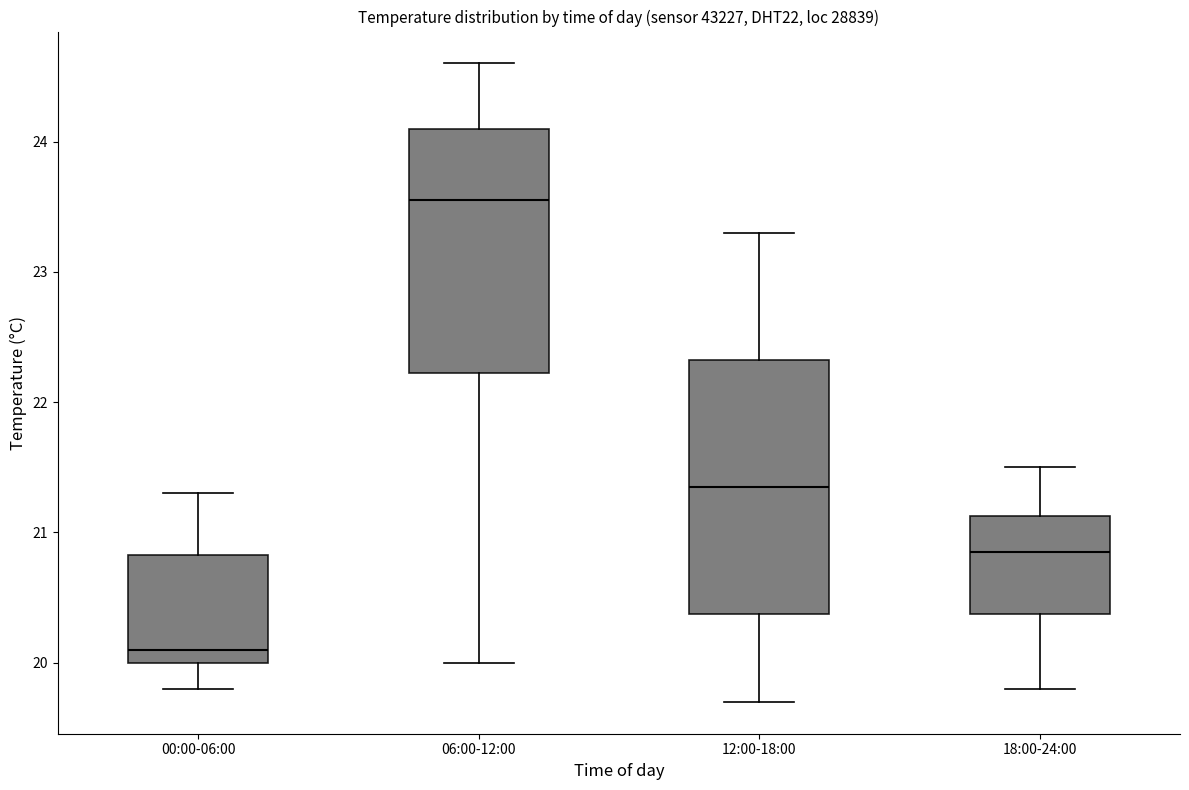

Reading left to right, read every box against the y-axis: the position of its median line, the range the box covers, and the ends of its whiskers. The values are not printed on the chart, so give them approximately, as read against the axis.

00:00-06:00: median 20.1, box 20.0 to 20.8, whiskers 19.8 to 21.3
06:00-12:00: median 23.6, box 22.2 to 24.1, whiskers 20.0 to 24.6
12:00-18:00: median 21.4, box 20.4 to 22.3, whiskers 19.7 to 23.3
18:00-24:00: median 20.9, box 20.4 to 21.1, whiskers 19.8 to 21.5